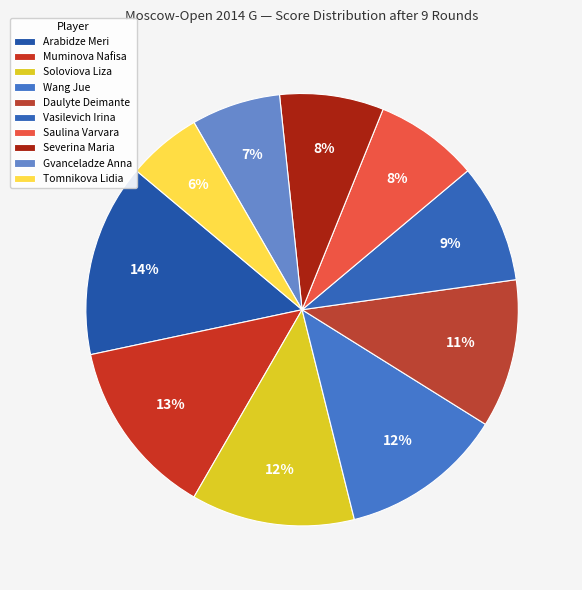

To the nearest percent, what portion does Soloviova Liza represent?

12%